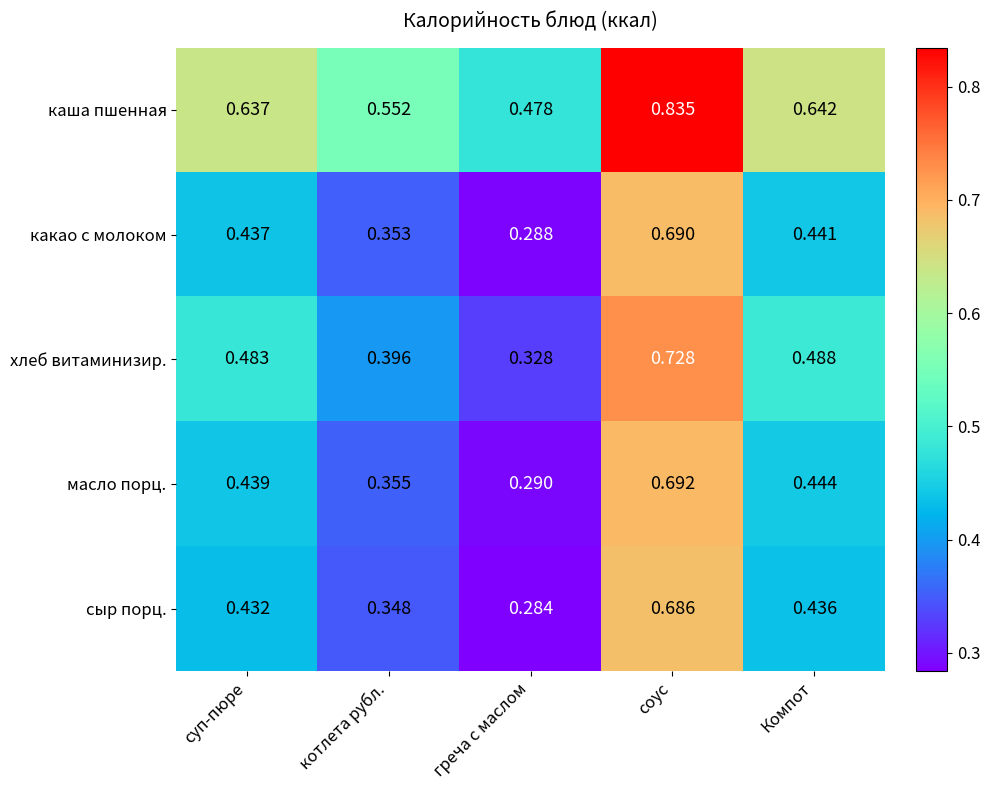

Which series changed the most between суп-пюре and котлета рубл.?

хлеб витаминизир.